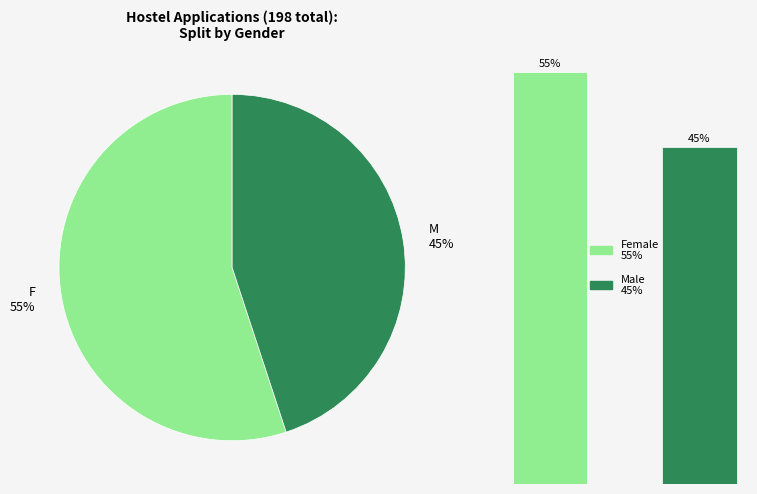

What is the majority slice?

F